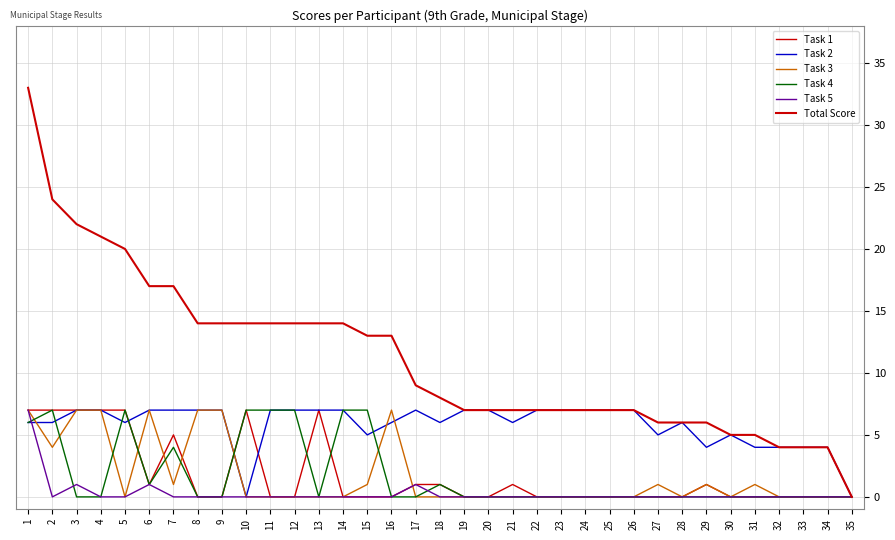

At how many categories does at least one series exceed 13?

14